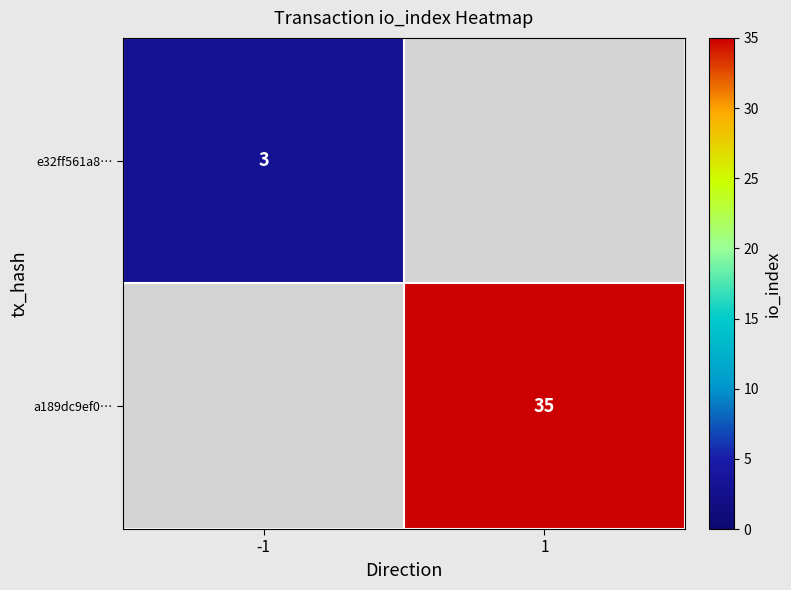

The a189dc9ef0… series shows 19 at 1. True or false?

False